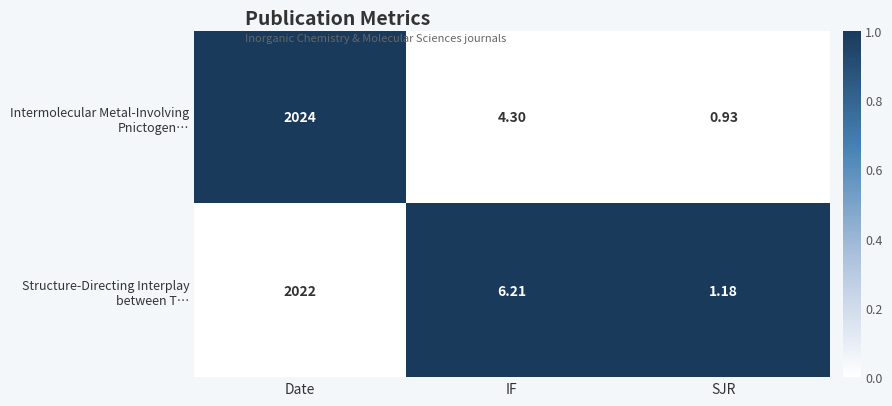

Which label corresponds to the smallest value in the chart?

SJR